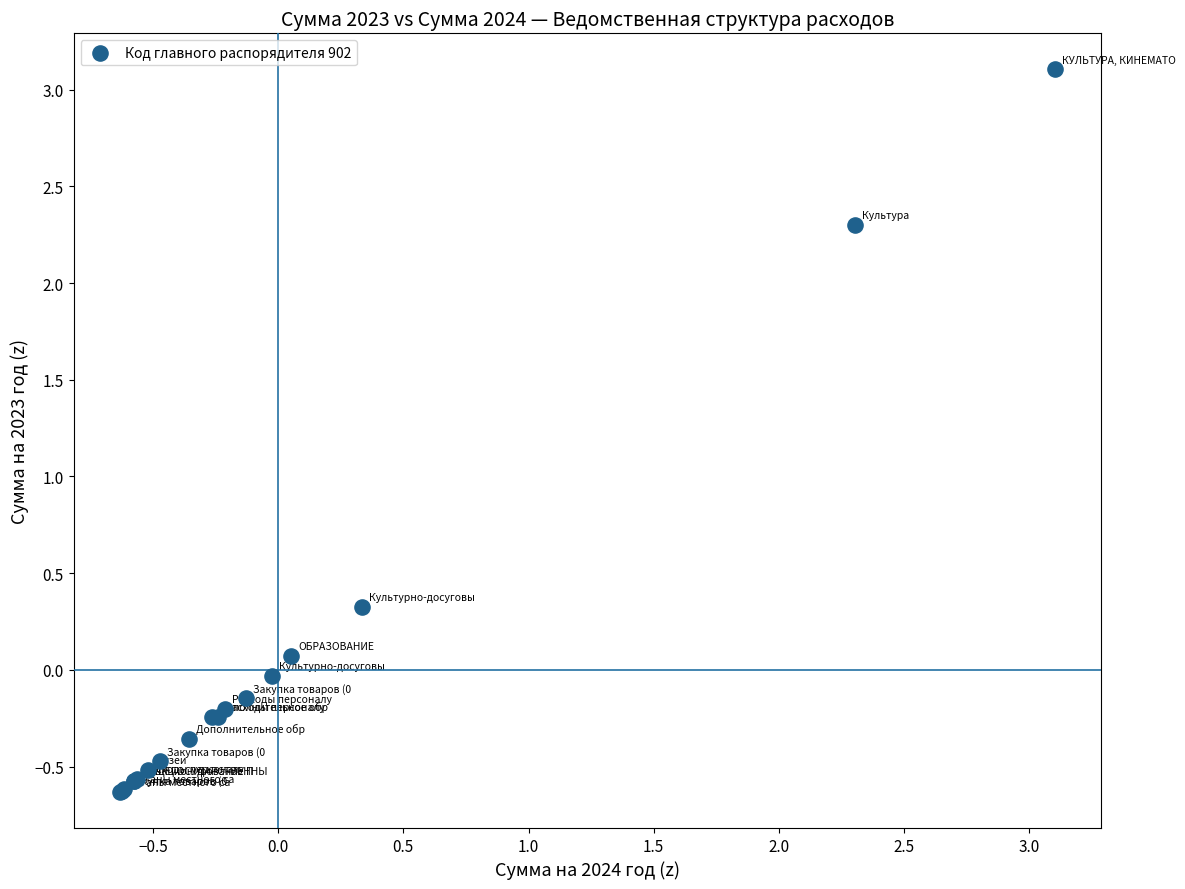

What Y value in the scatter plot is closest to 1?

0.3